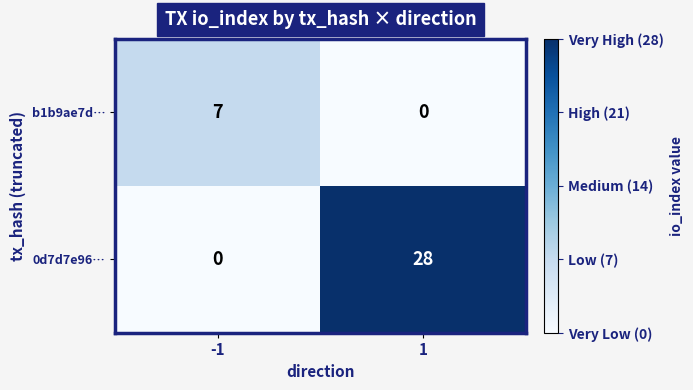

Rank the series by their maximum value, from highest to lowest.

0d7d7e96…, b1b9ae7d…